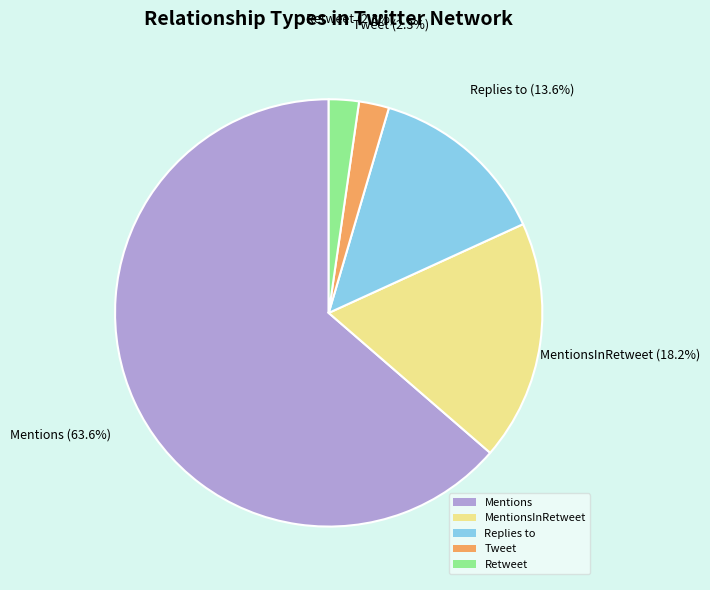

Is there any slice that represents more than half of the pie?

Yes